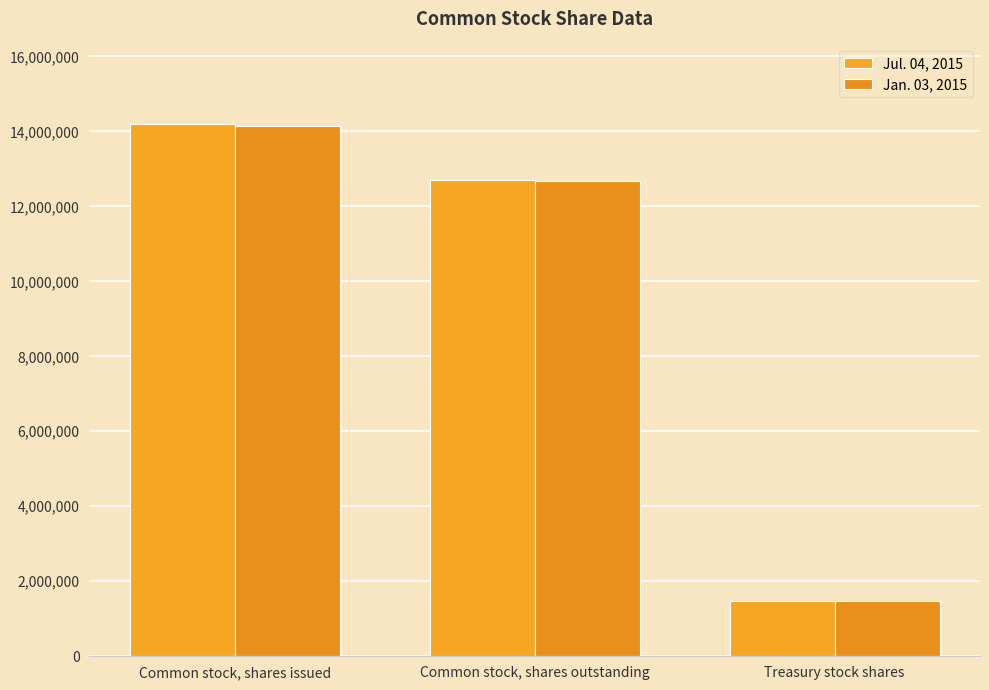

How many data points in Jul. 04, 2015 are less than 12711660?

1